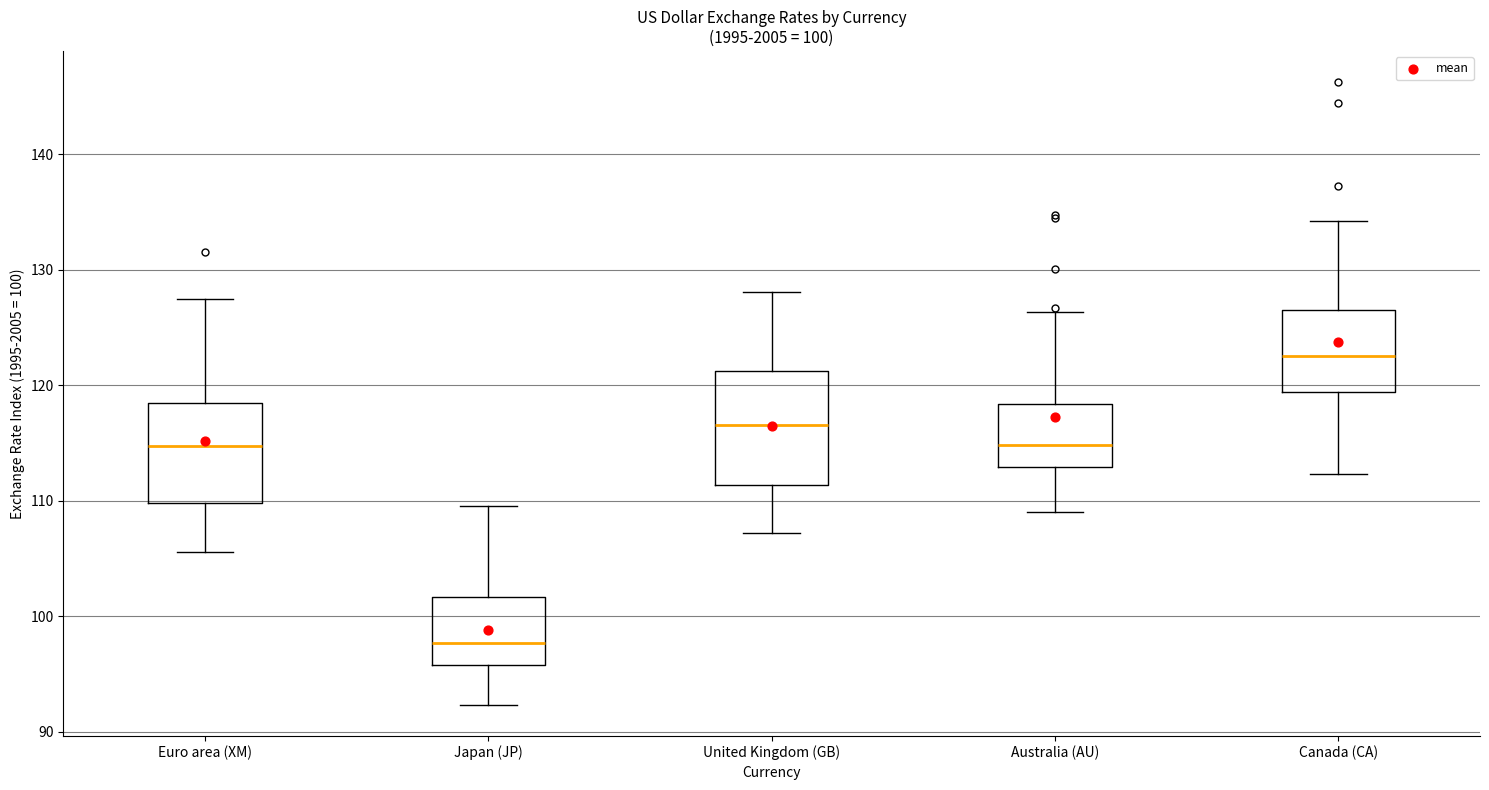

Which box is the tallest, from its lower edge to its upper edge?

United Kingdom (GB)